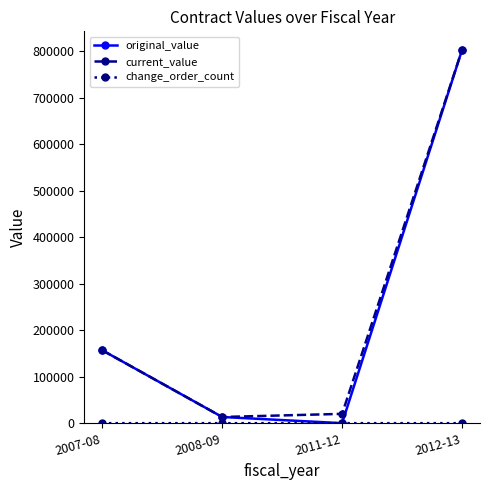

What is the value of the original_value point at the 4th from the left?

802890.0